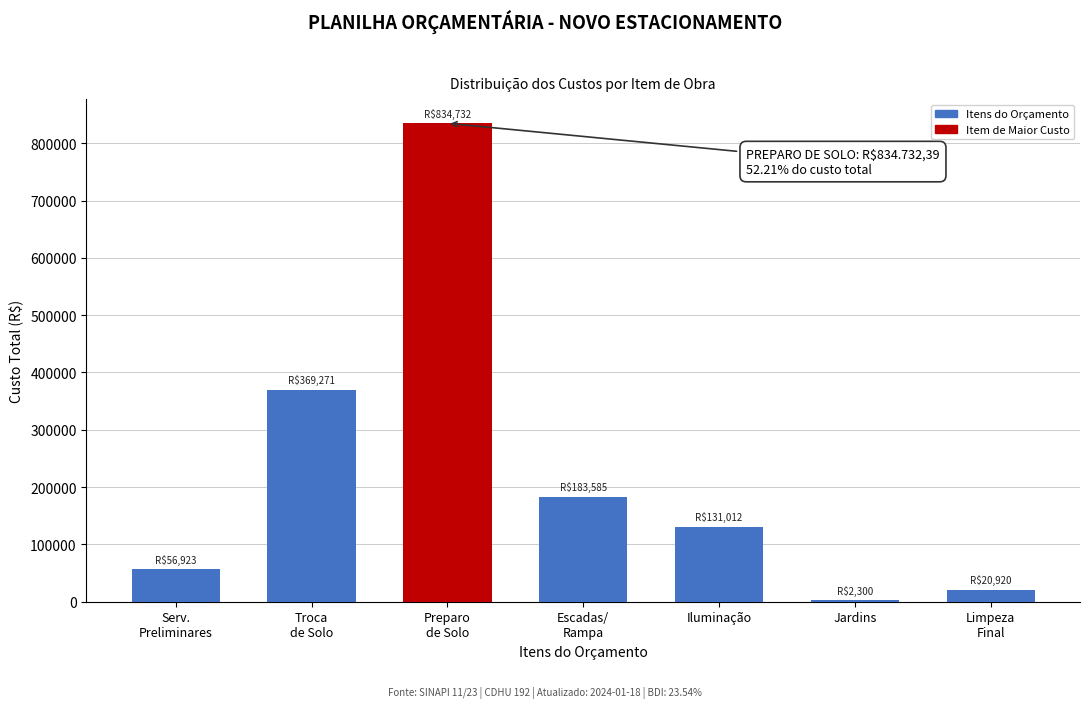

What is the sum of all values?

1598743.3